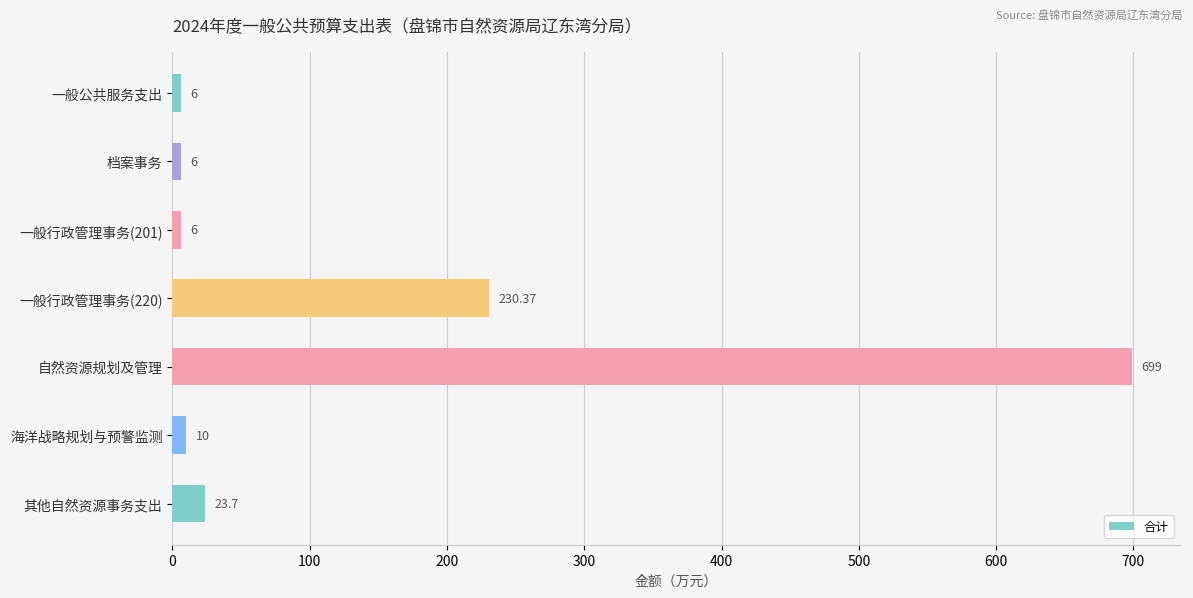

What is the difference between the maximum and second lowest values?

693.0